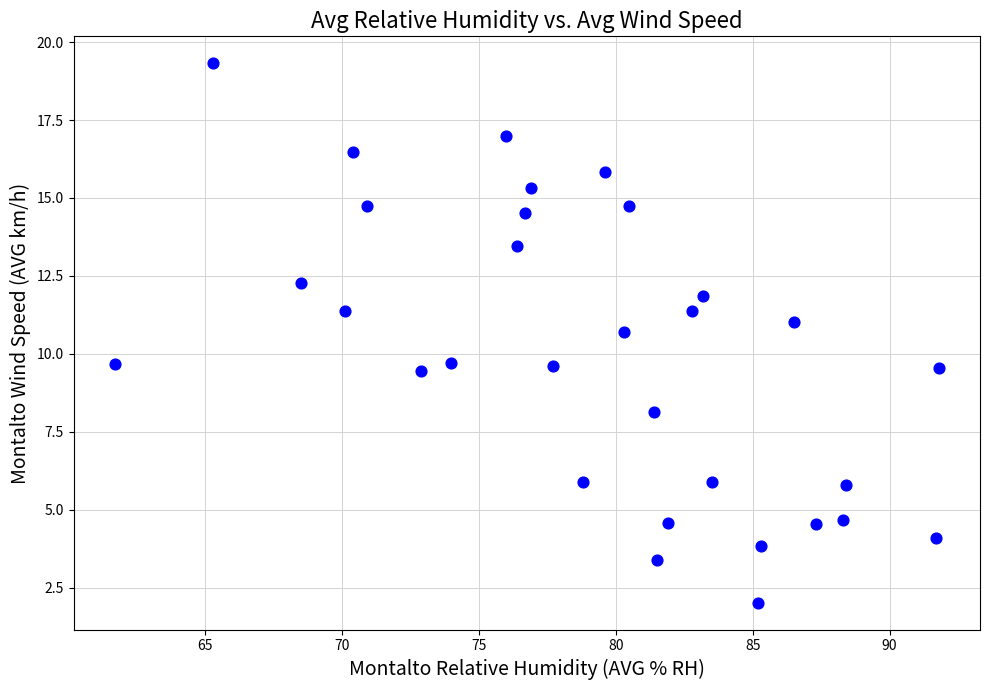

What is the range of Y values (max minus min)?

17.3